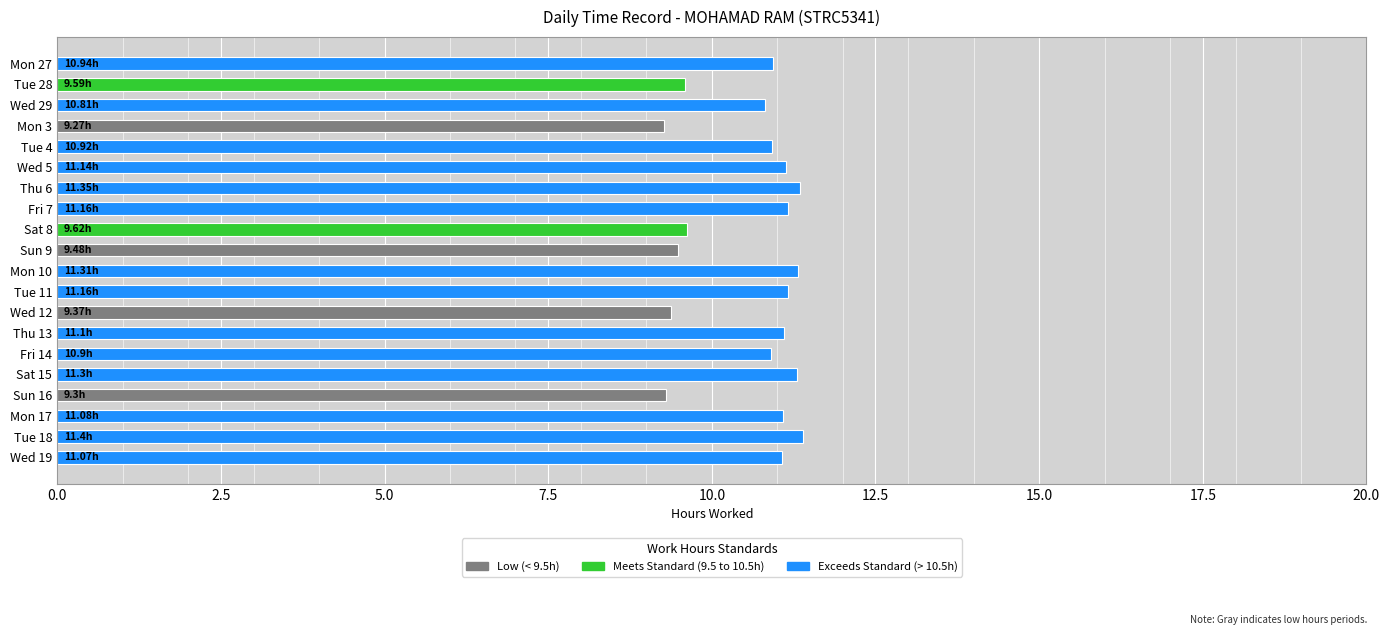

Is it true that the value at Mon 3 is 9.3?

True